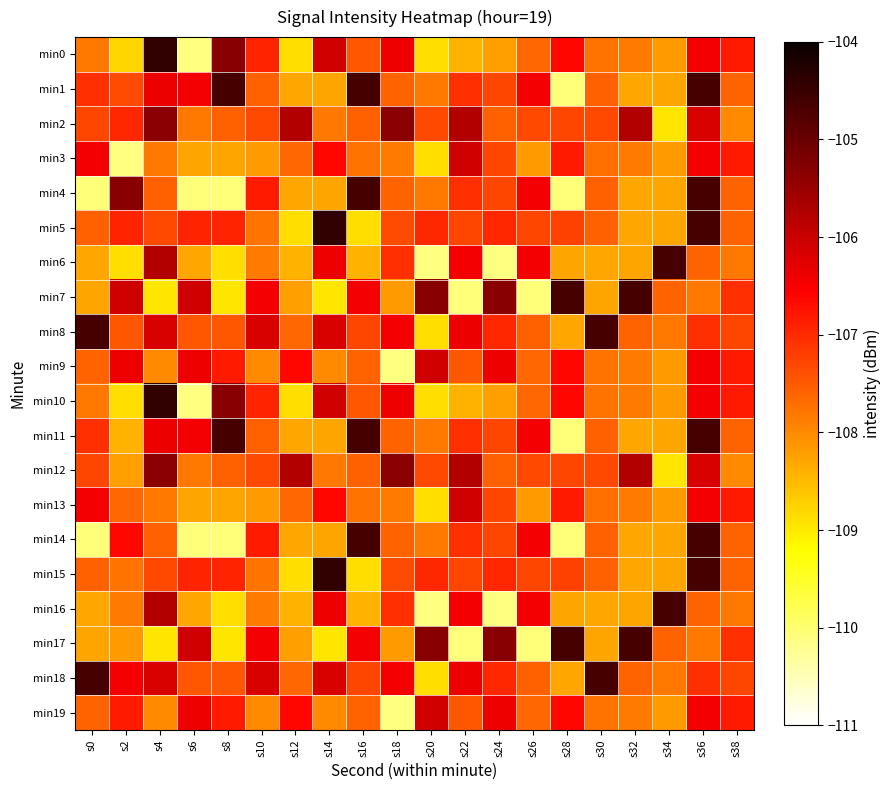

Rank the series by their maximum value, from highest to lowest.

min0, min5, min10, min15, min1, min4, min6, min7, min8, min11, min14, min16, min17, min18, min2, min12, min3, min9, min13, min19